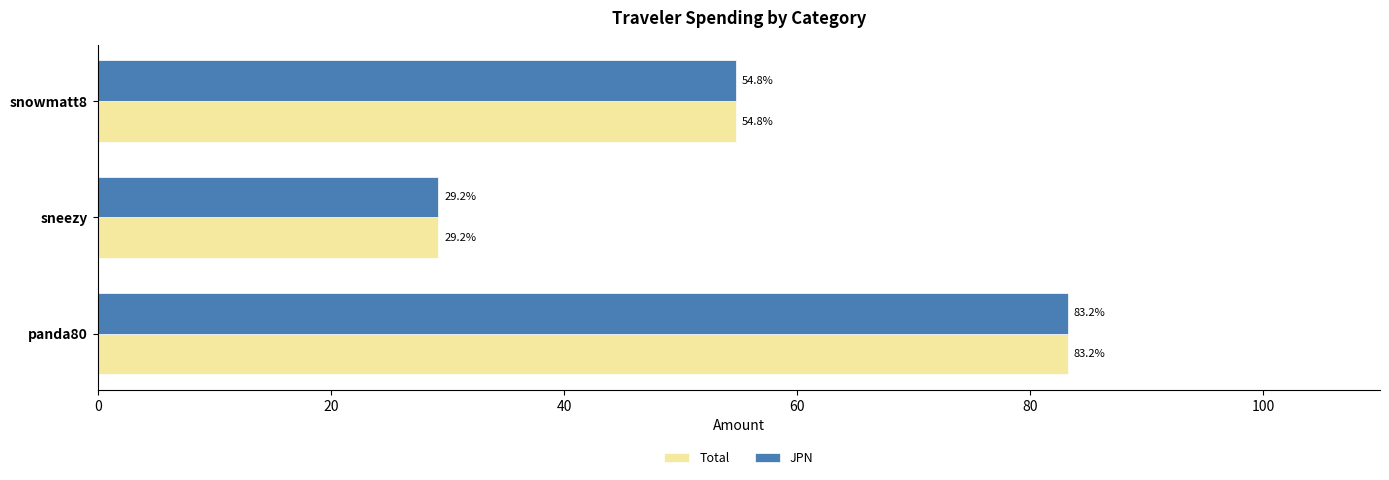

What is the difference between the maximum and minimum values in the Total series?

54.0